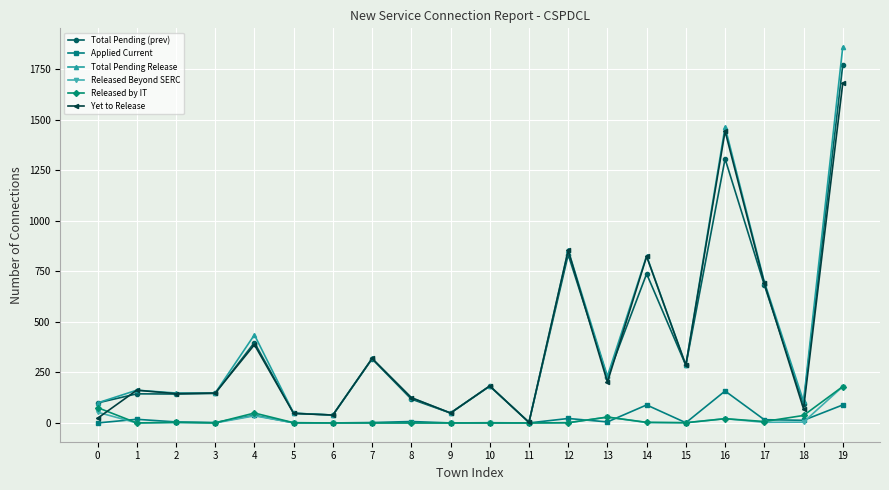

Which series has the largest range (max minus min)?

Total Pending Release